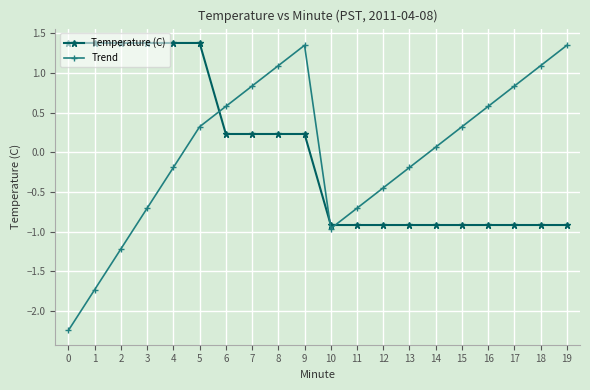

How many values in Trend are below zero?

9